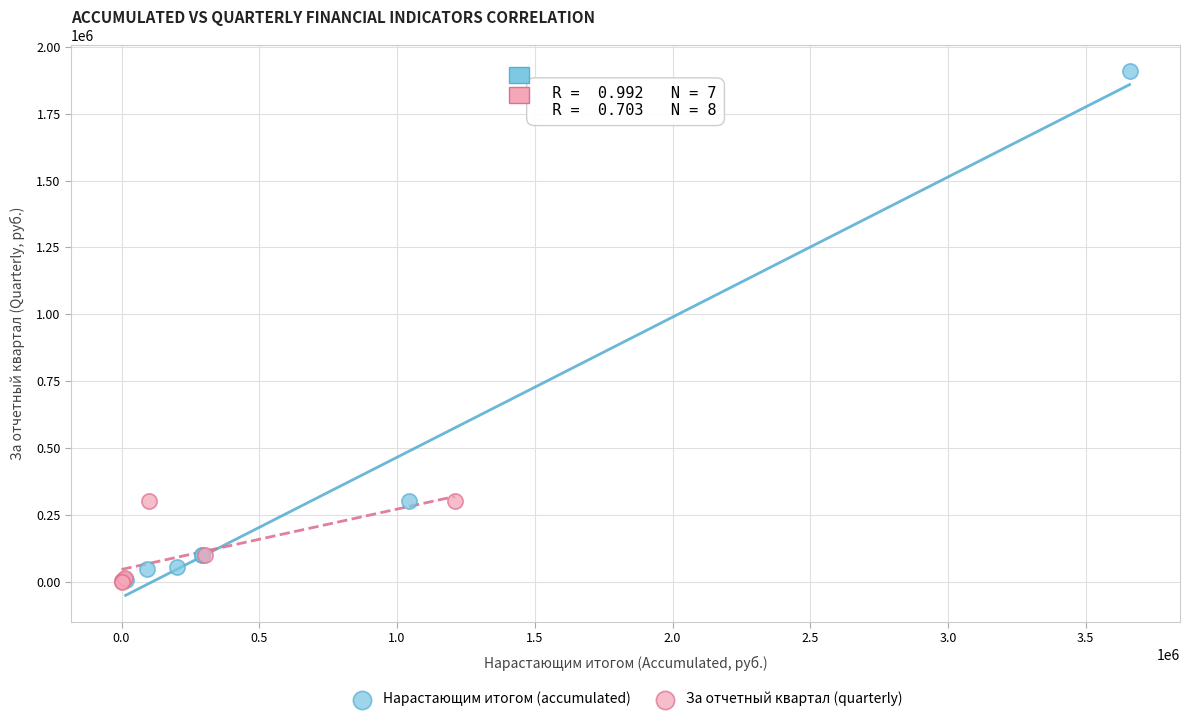

What are all the series names shown in the legend?

Нарастающим итогом (accumulated), За отчетный квартал (quarterly)